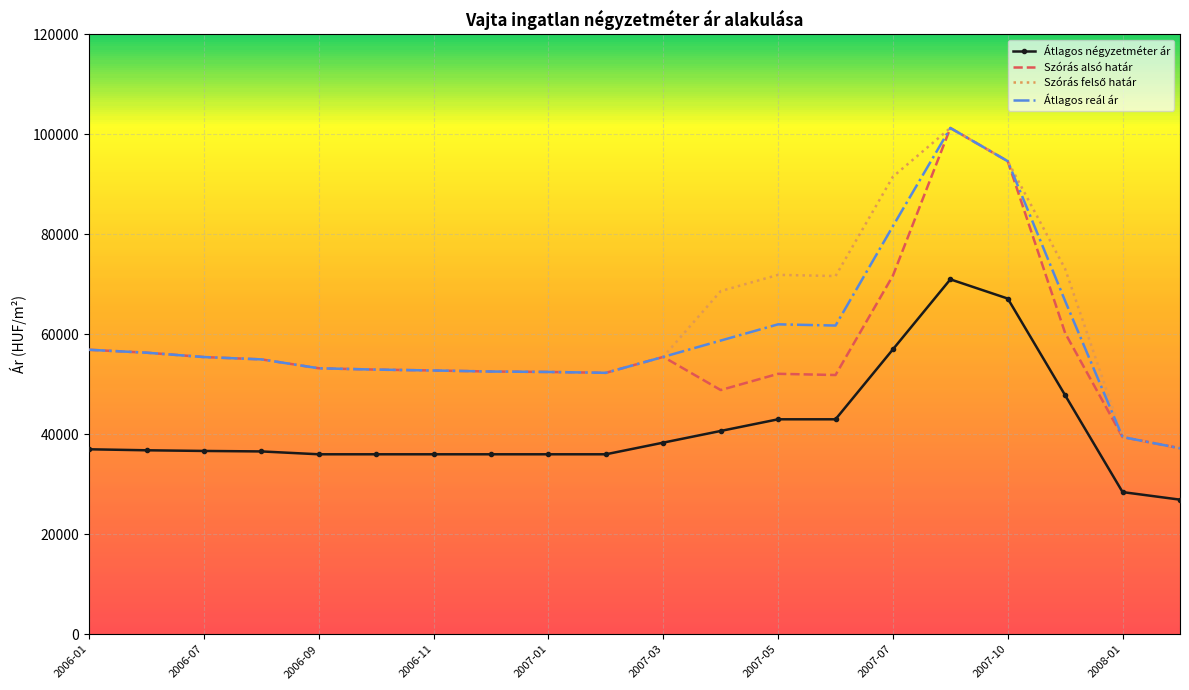

True or false: Szórás alsó határ and Átlagos négyzetméter ár intersect in this chart.

False